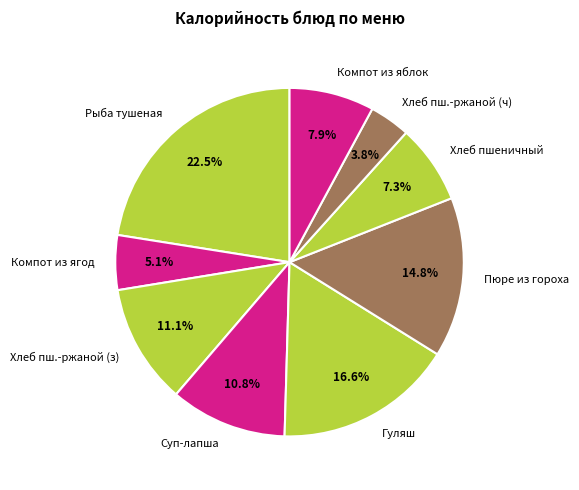

Which slice is the largest?

Рыба тушеная